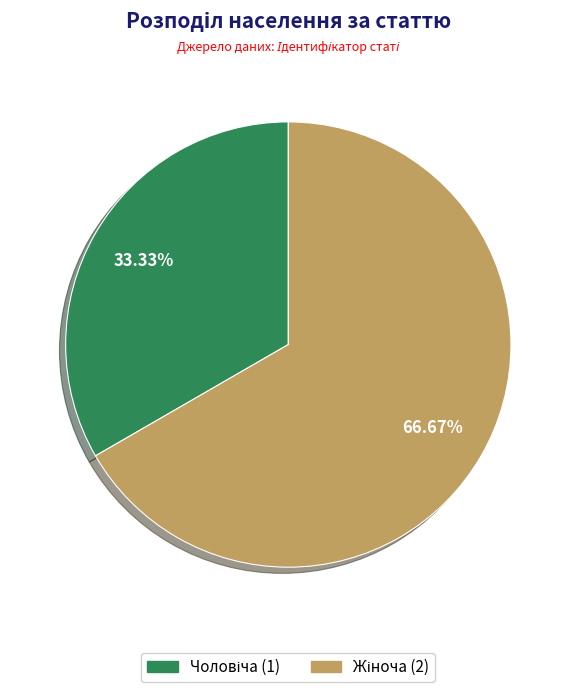

Does any single category account for the majority?

Yes